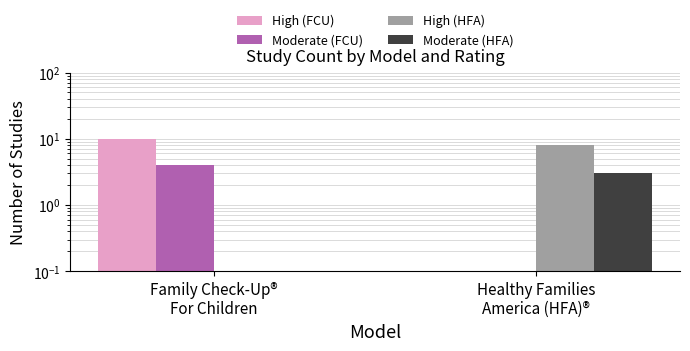

Is the value of High (FCU) at Healthy Families
America (HFA)® greater than the value of High (HFA) at Family Check-Up®
For Children?

No